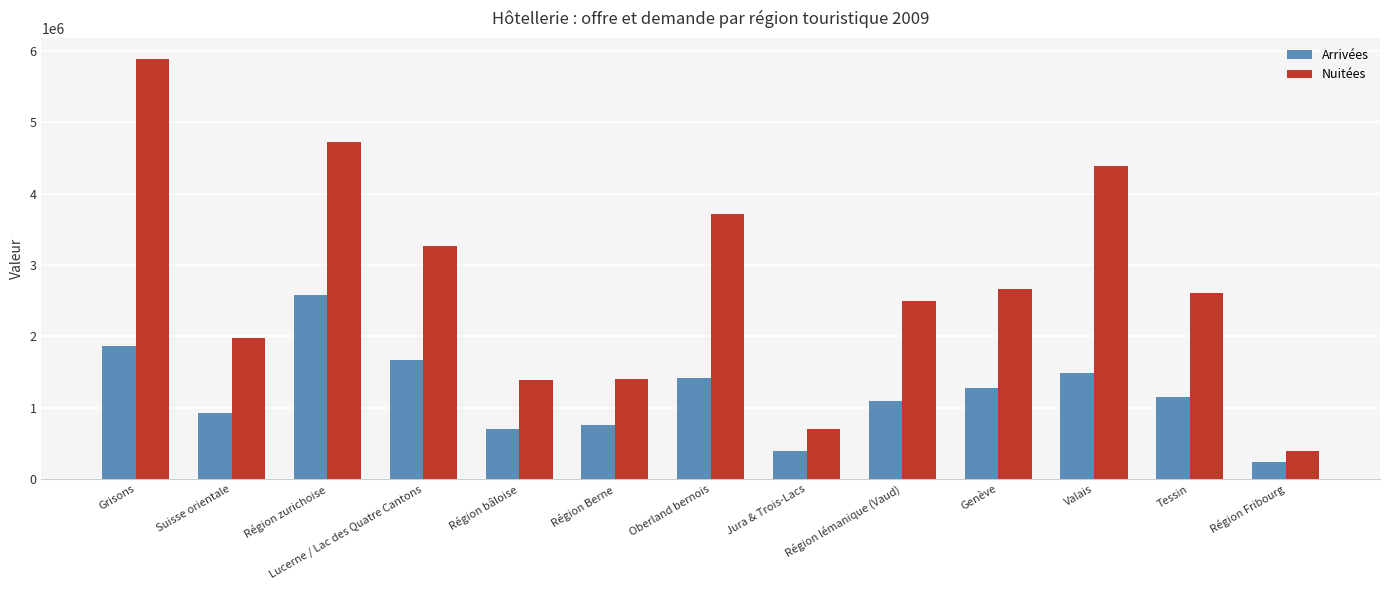

What is the smallest value displayed?

233410